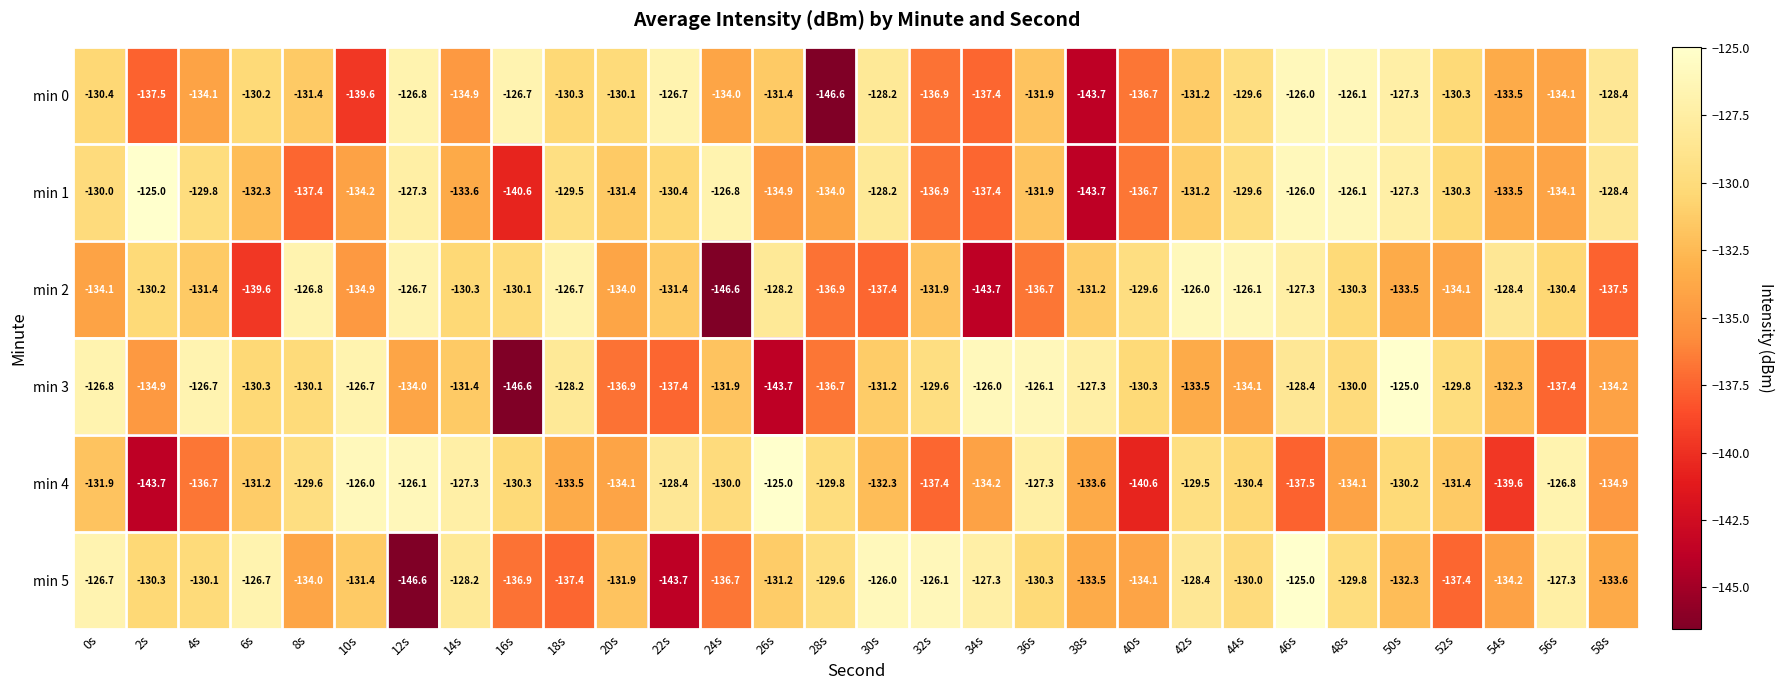

What is the total value across all series at 8s?

-789.3